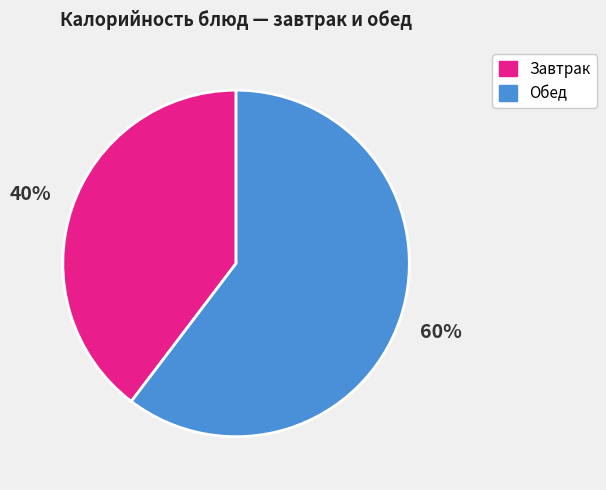

Does any single category account for the majority?

Yes